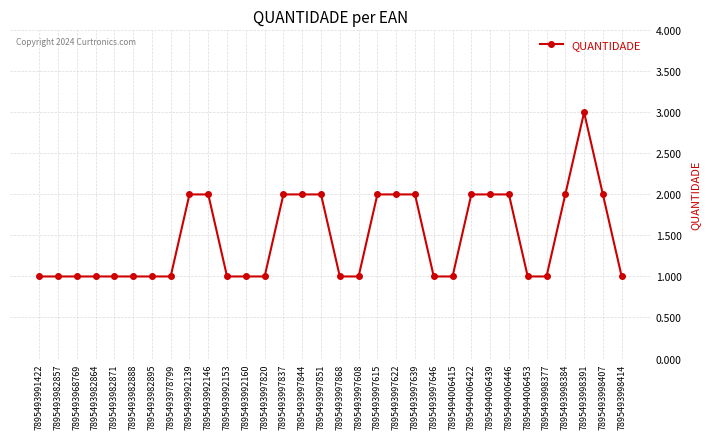

What is the label of the 3rd point from the left?

7895493968769